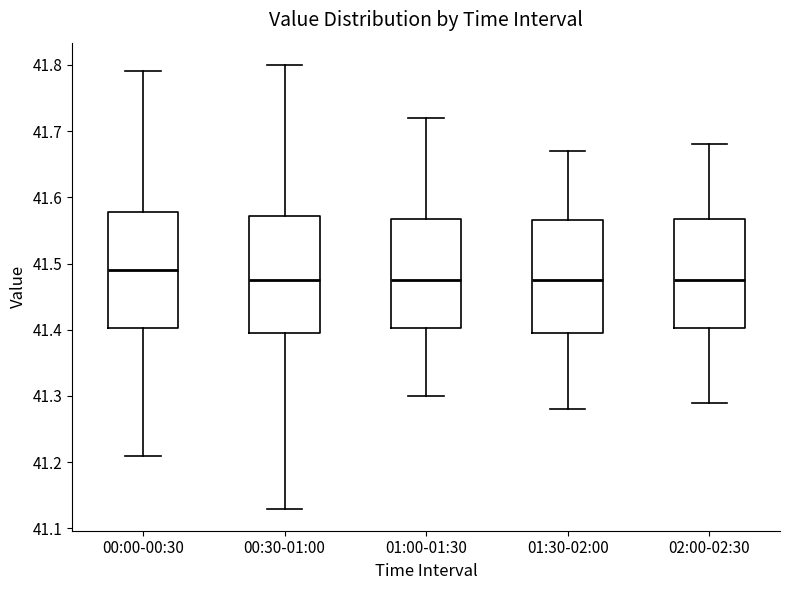

Where is the upper edge of the box for 01:00-01:30 on the y-axis? The values are not printed on the chart, so give them approximately, as read against the axis.

41.57